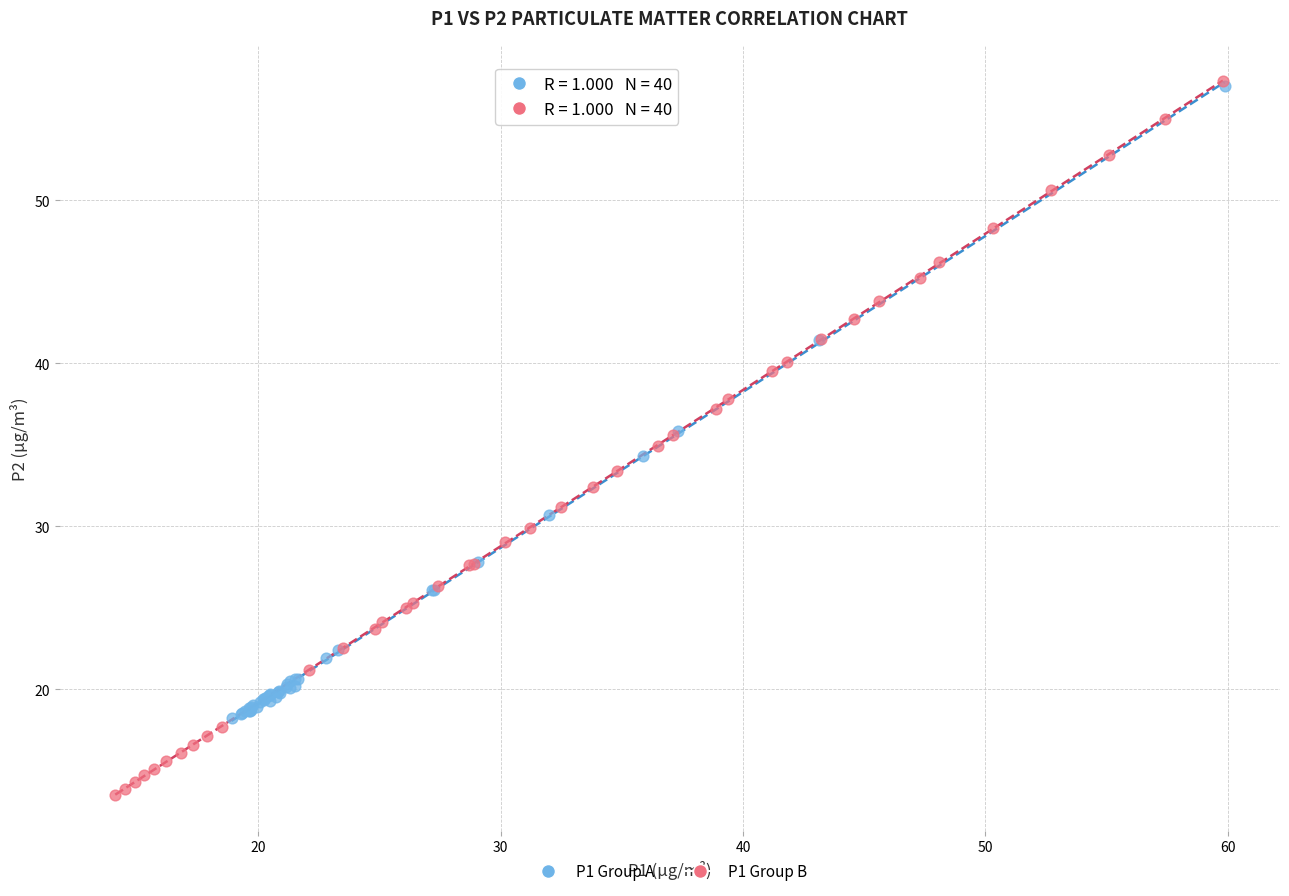

Which series reaches the minimum Y coordinate?

P1 Group B